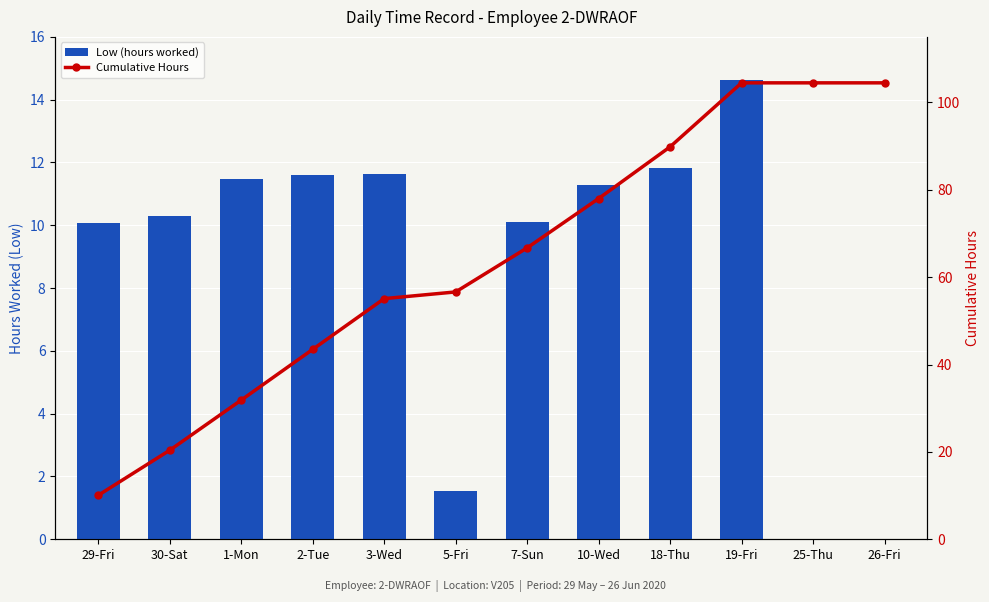

True or false: Cumulative Hours has a value of 104.5 at 25-Thu.

True